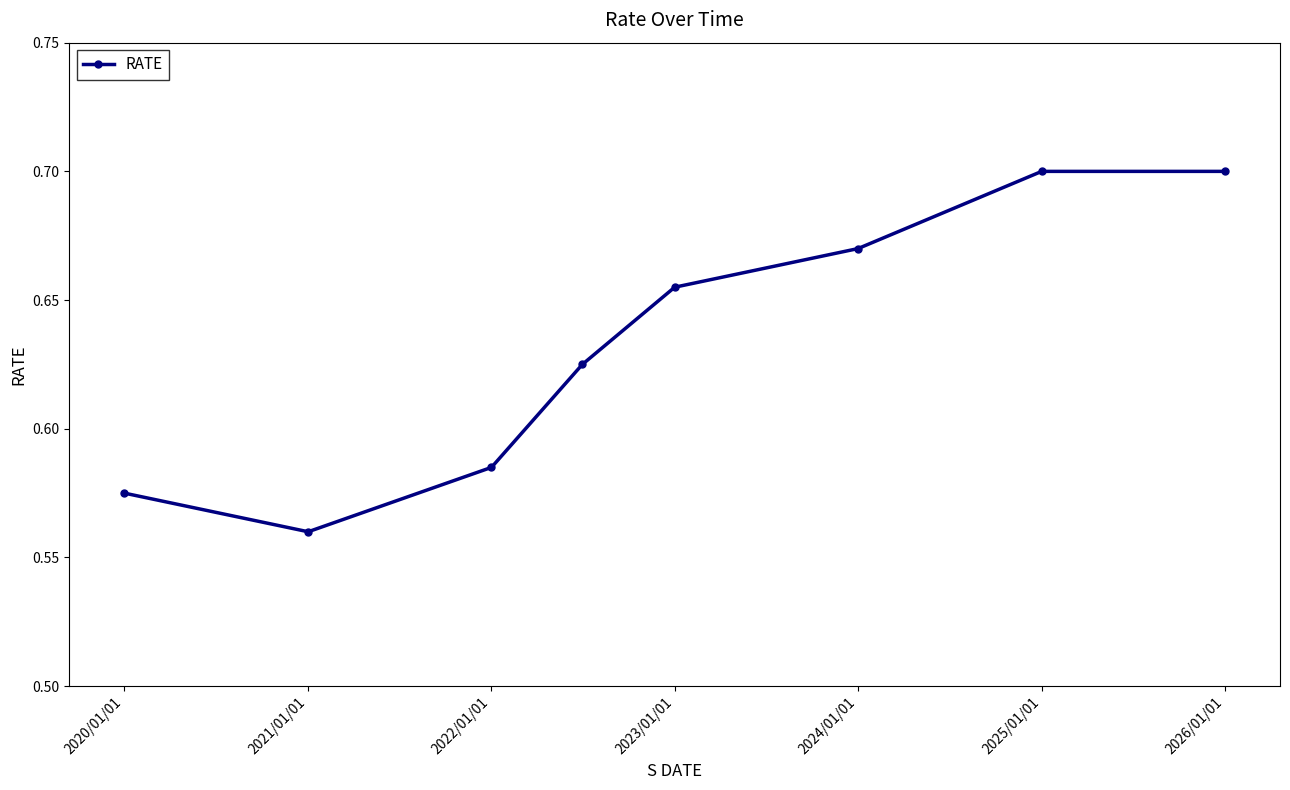

How many interior local valleys (lower than both neighbors) does the data have?

1